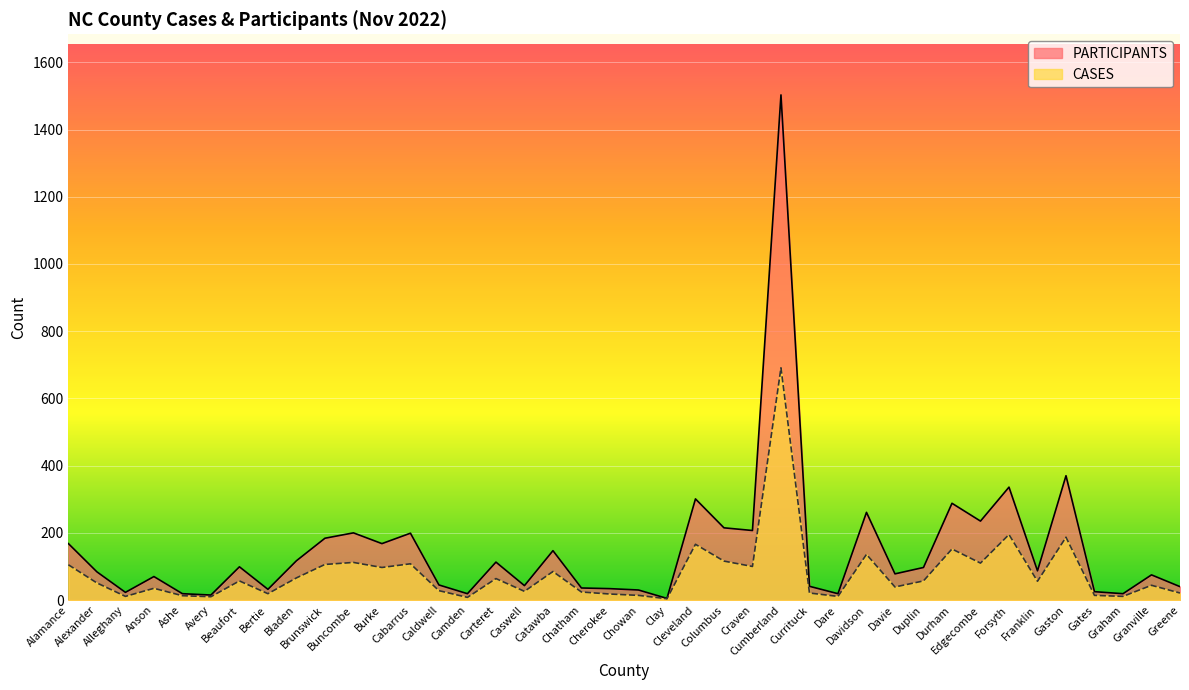

Rank the series at Granville from highest to lowest value.

PARTICIPANTS, CASES